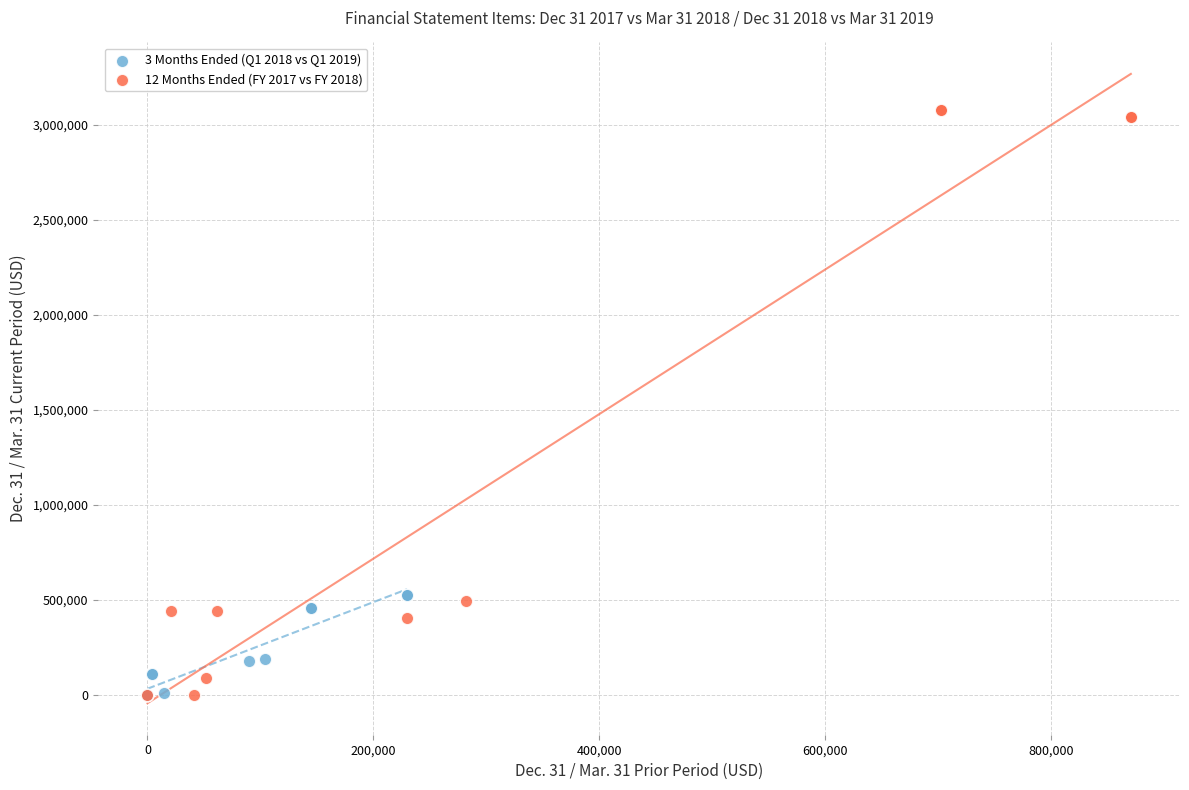

Which series contains the highest Y value?

12 Months Ended (FY 2017 vs FY 2018)